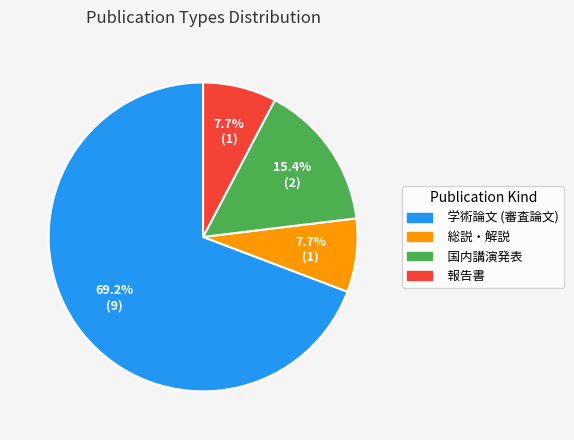

What is the ratio of the value at 学術論文 (審査論文) to the value at 国内講演発表?

4.5